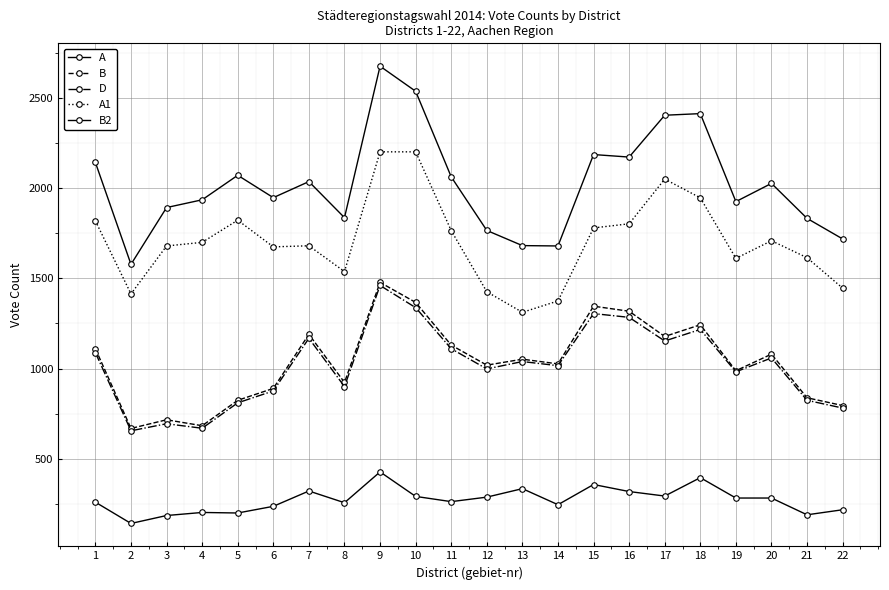

Does the chart have visible grid lines?

Yes